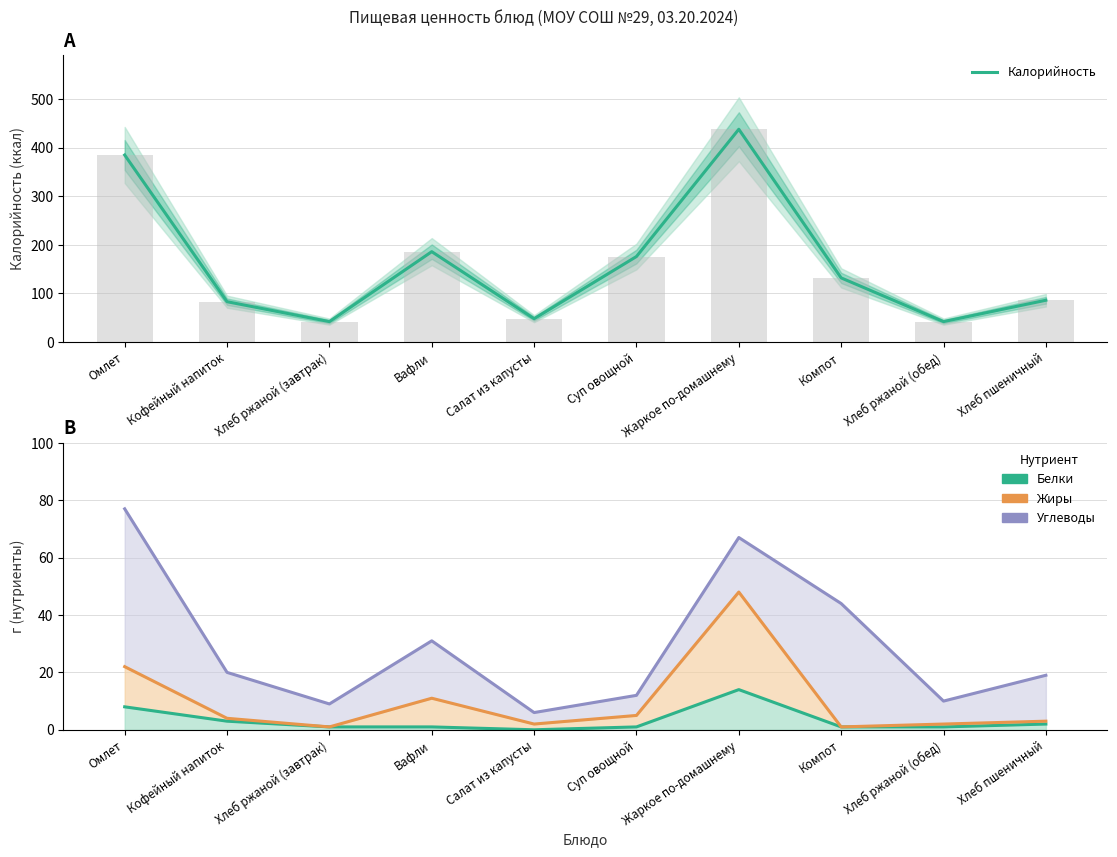

What is the label of the 10th bar from the right?

Омлет